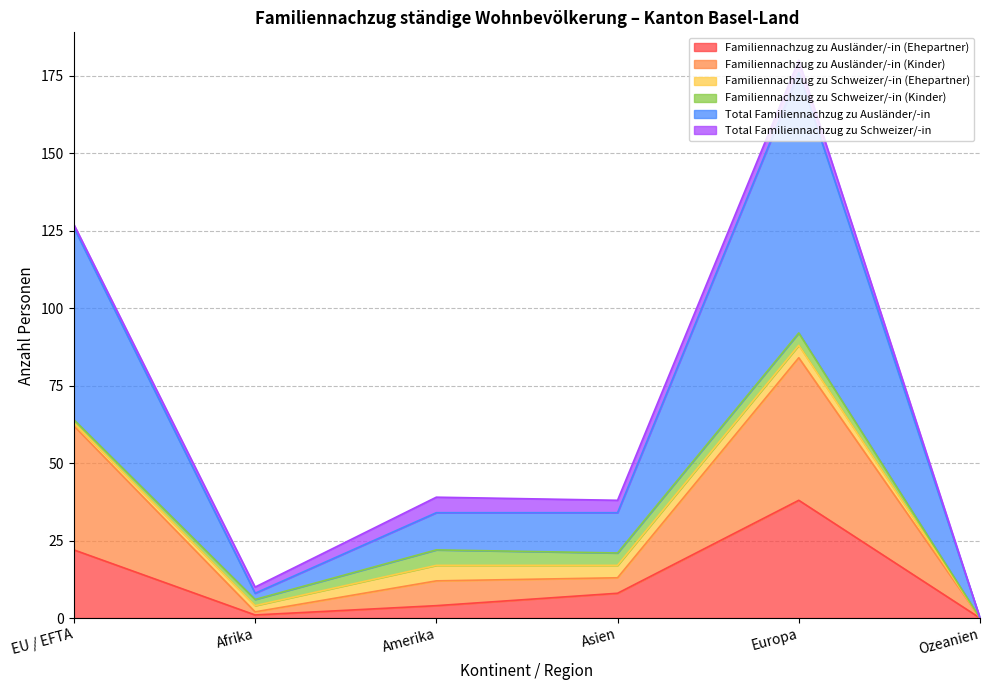

Does the chart display data point markers on the line(s)?

No